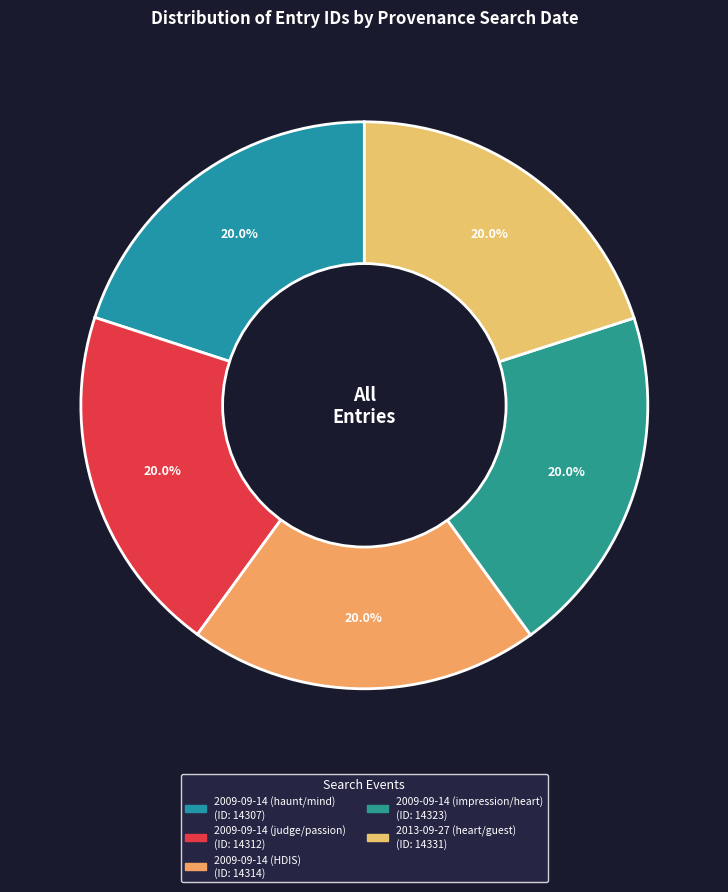

Rank the categories by value from lowest to highest.

2009-09-14 (haunt/mind), 2009-09-14 (judge/passion), 2009-09-14 (HDIS), 2009-09-14 (impression/heart), 2013-09-27 (heart/guest)